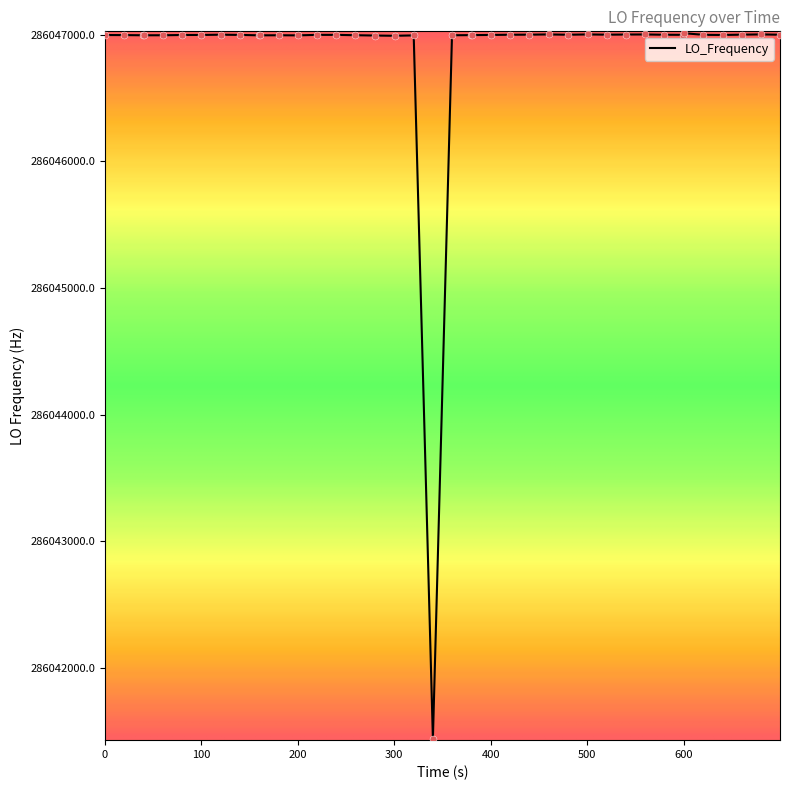

What is the difference between the maximum and minimum values?

5571.7